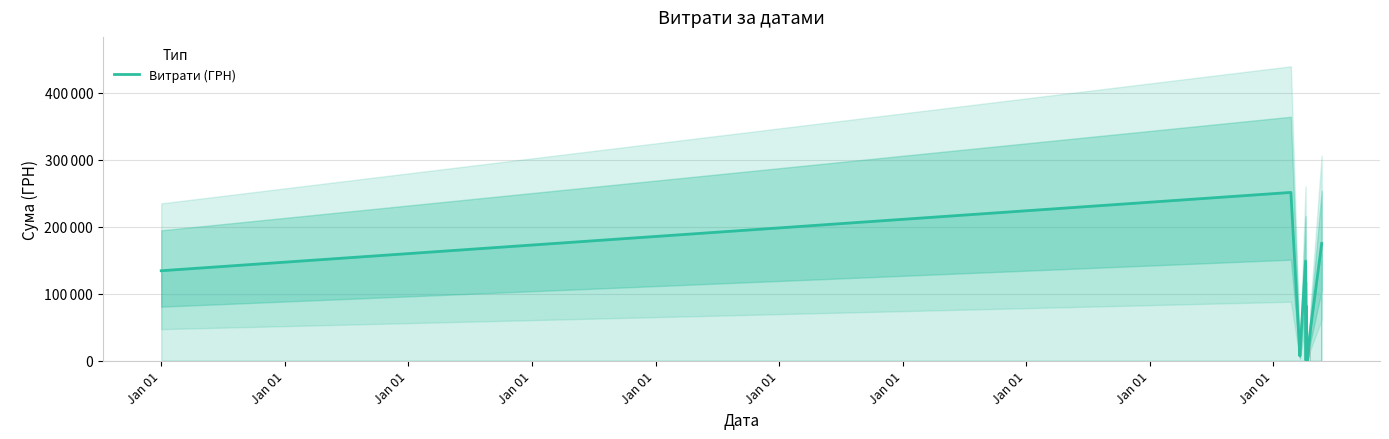

Where does the data first go above 49750?

Jan 01